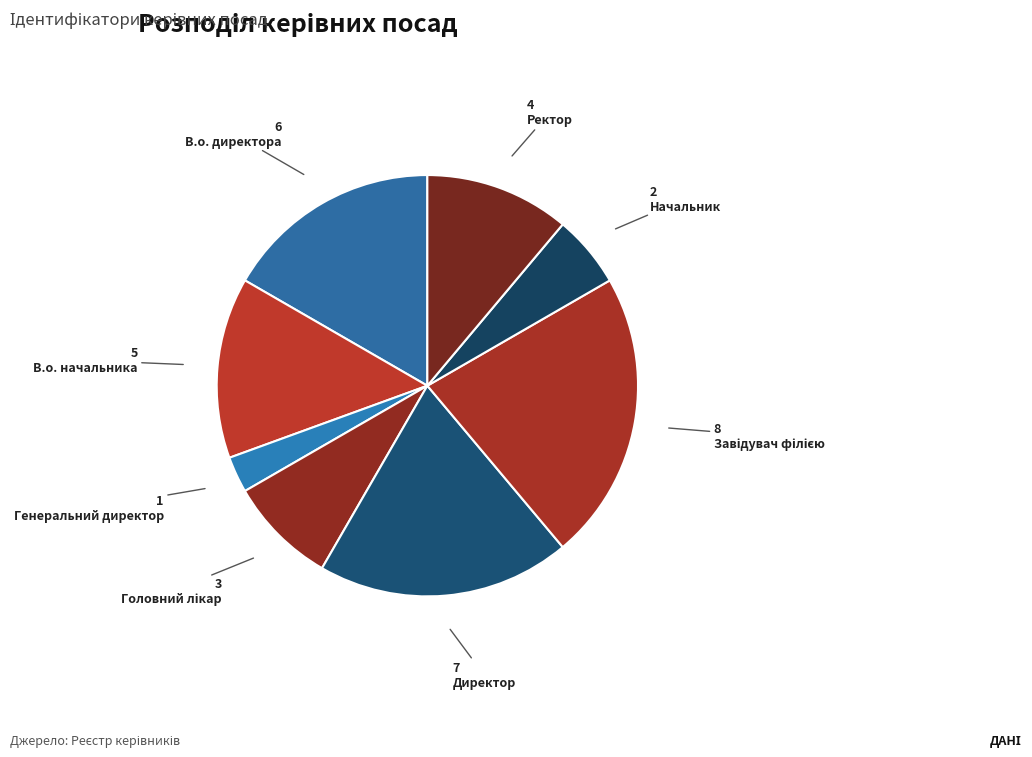

Is it true that Начальник is 1% of the pie?

False